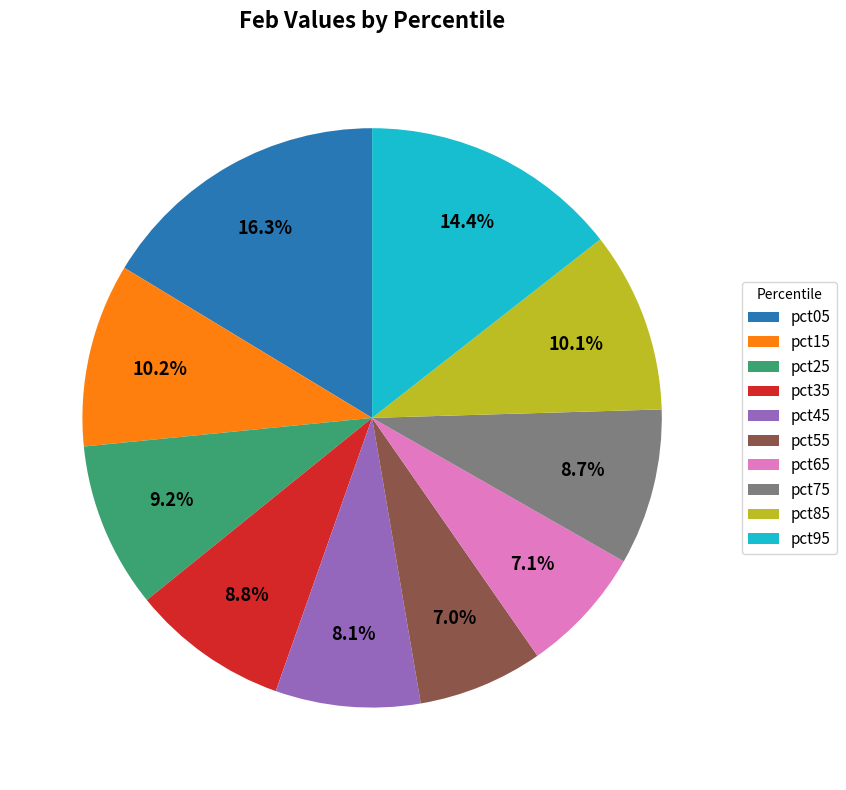

Which slice is the largest?

pct05